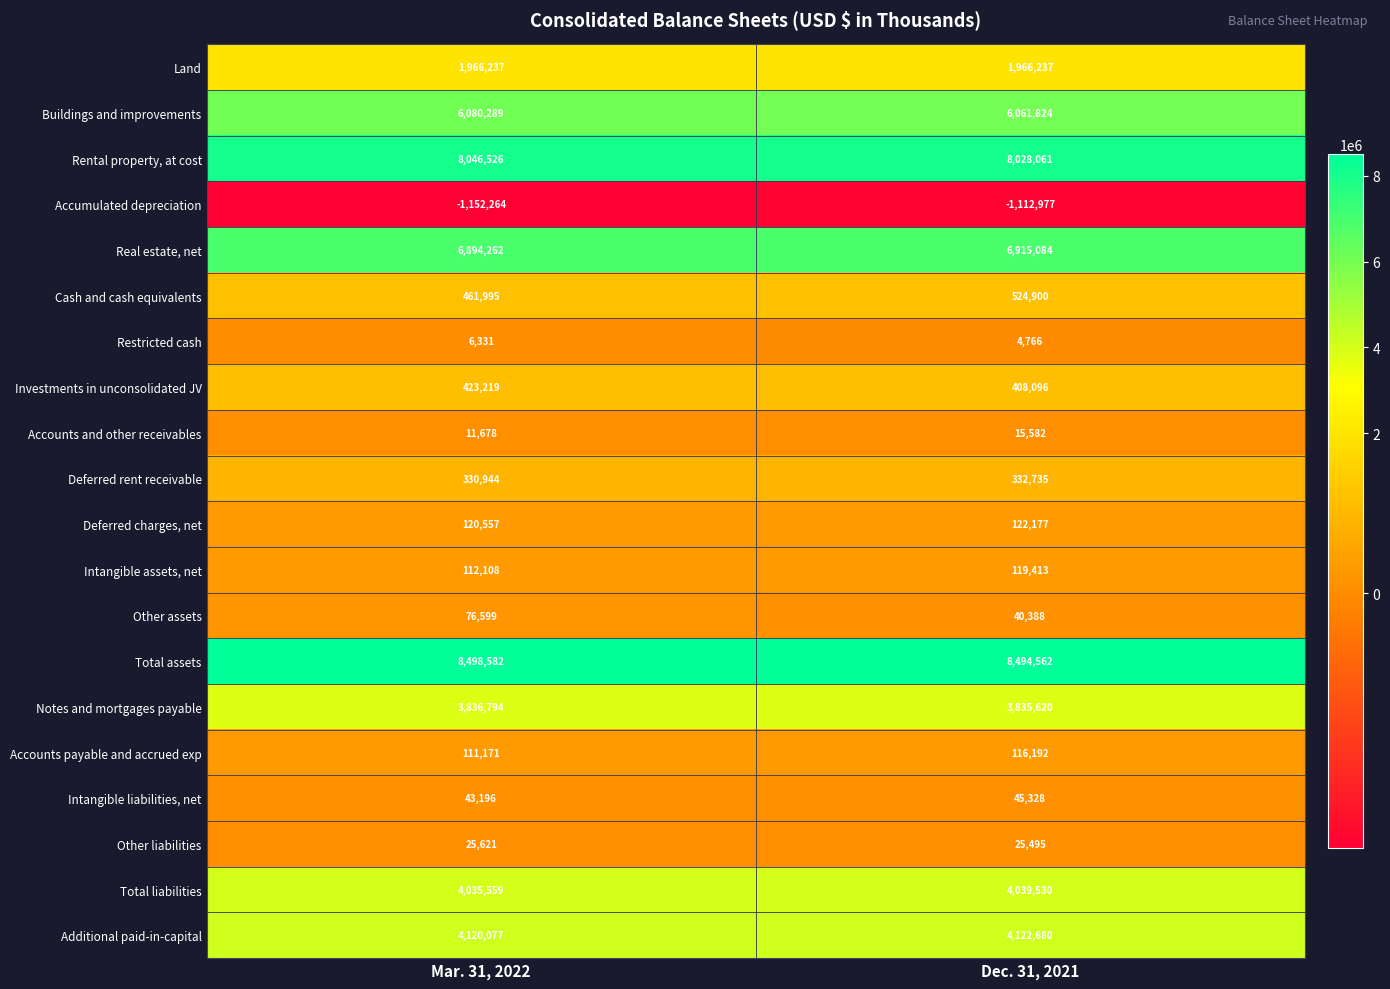

At which label does Buildings and improvements reach its minimum?

Dec. 31, 2021